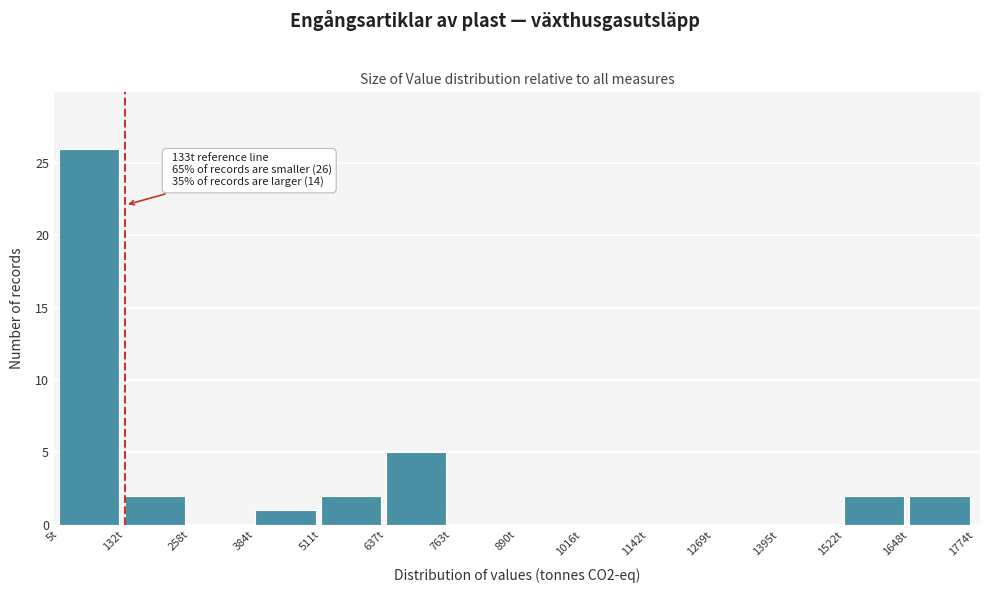

Over which range of the x-axis is the bar tallest?

0 to 140